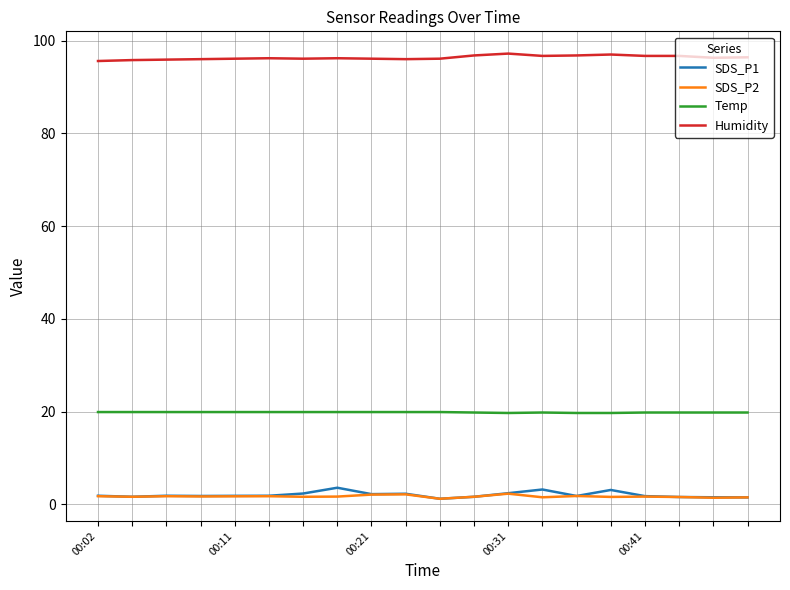

What is the greatest value displayed?

97.2